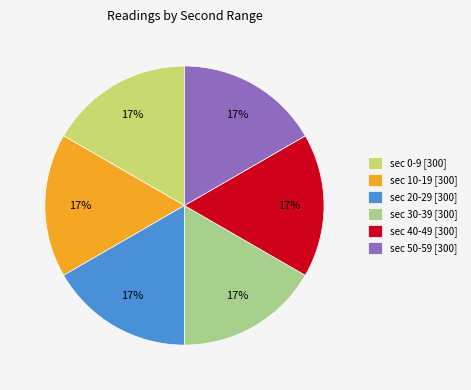

What percentage is the sec 10-19 [300] slice, to the nearest percent?

17%